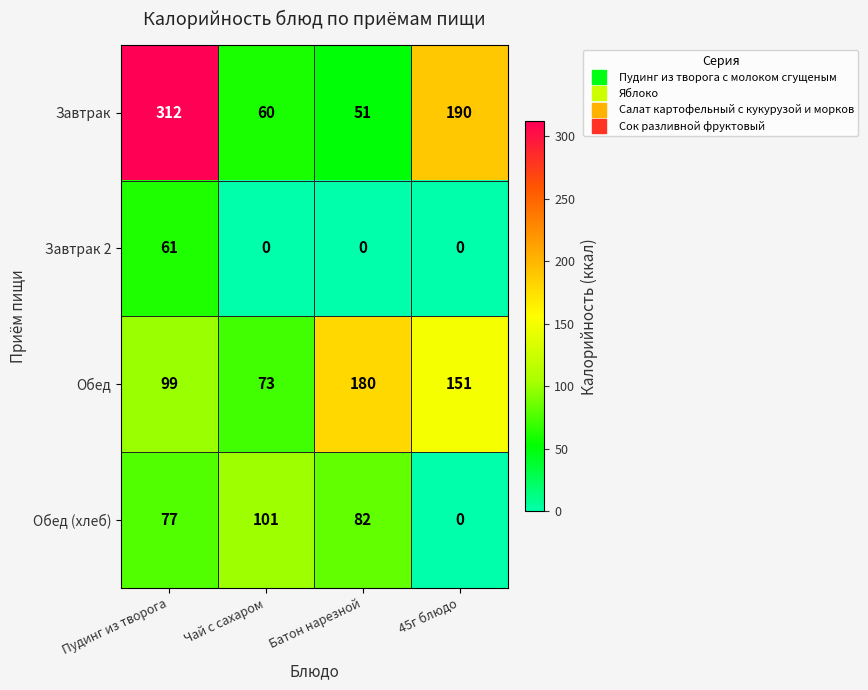

Is it true that Завтрак 2 equals 0 at 45г блюдо?

True